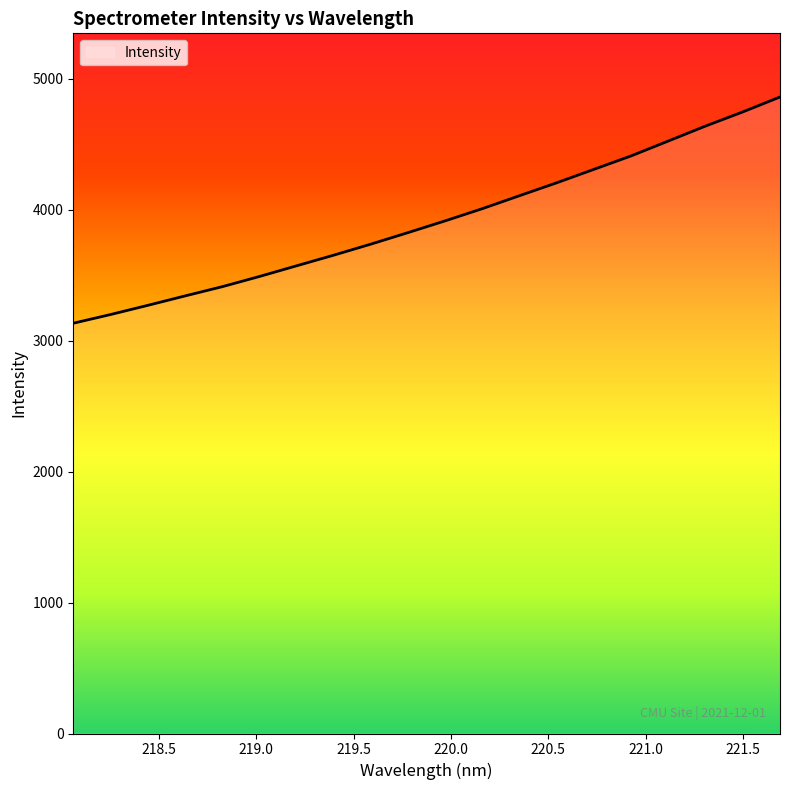

How many values are below 3916?

10